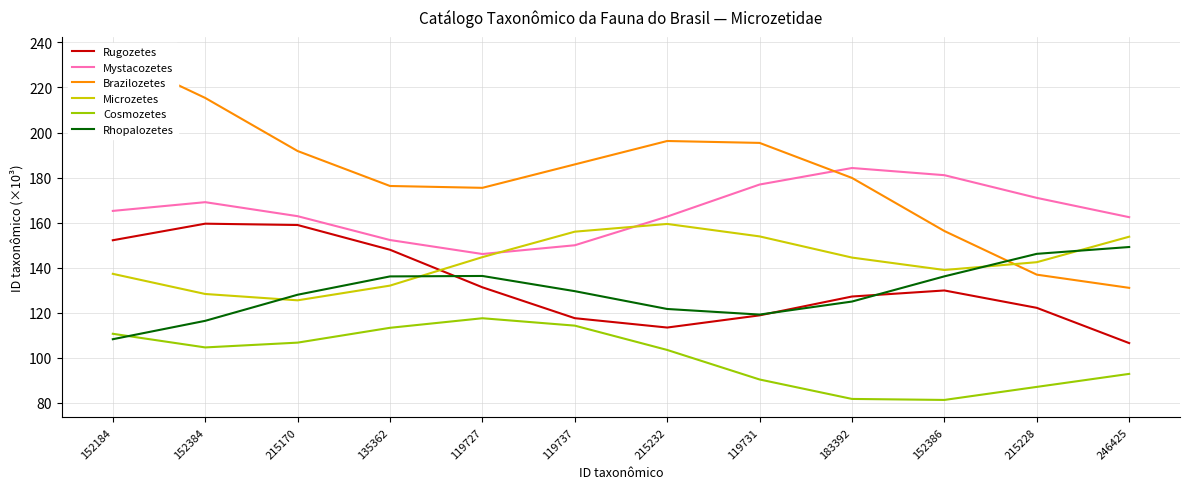

True or false: Mystacozetes and Cosmozetes cross at least once.

False